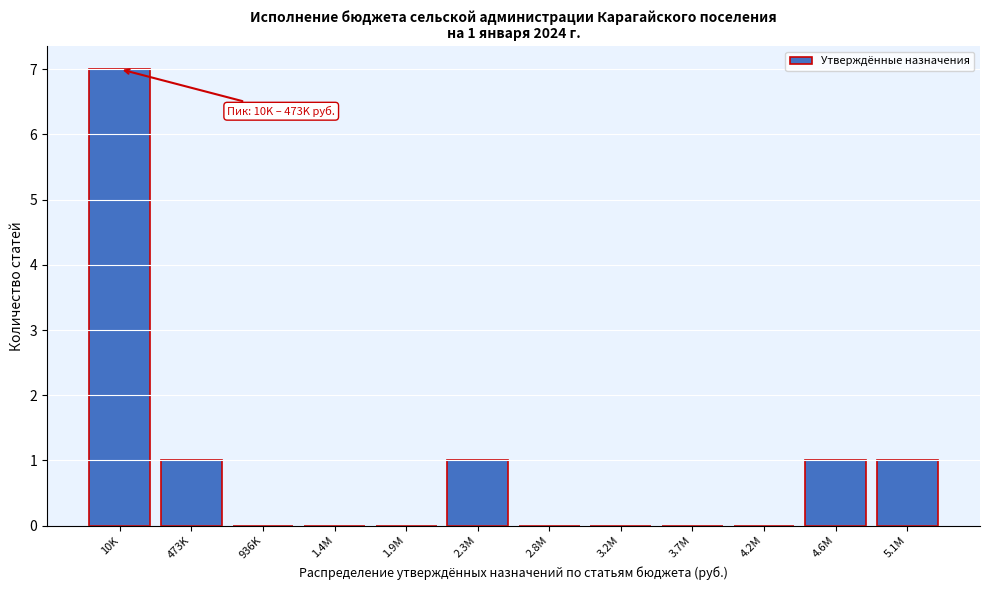

Reading left to right, what are all the values shown in this chart?

10K=7	473K=1	936K=0	1.4M=0	1.9M=0	2.3M=1	2.8M=0	3.2M=0	3.7M=0	4.2M=0	4.6M=1	5.1M=1